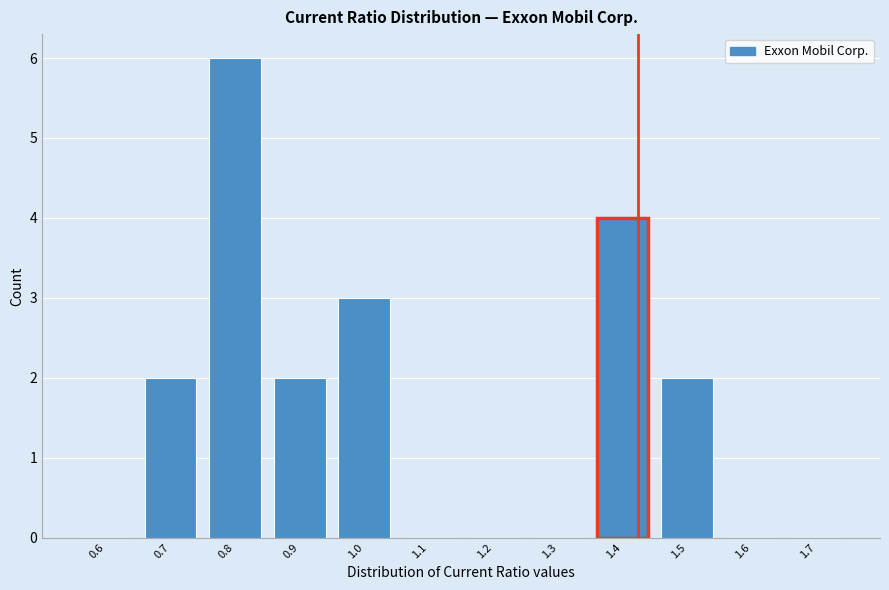

Reading right to left, transcribe all the data shown in this chart.

1.7=0	1.6=0	1.5=2	1.4=4	1.3=0	1.2=0	1.1=0	1.0=3	0.9=2	0.8=6	0.7=2	0.6=0